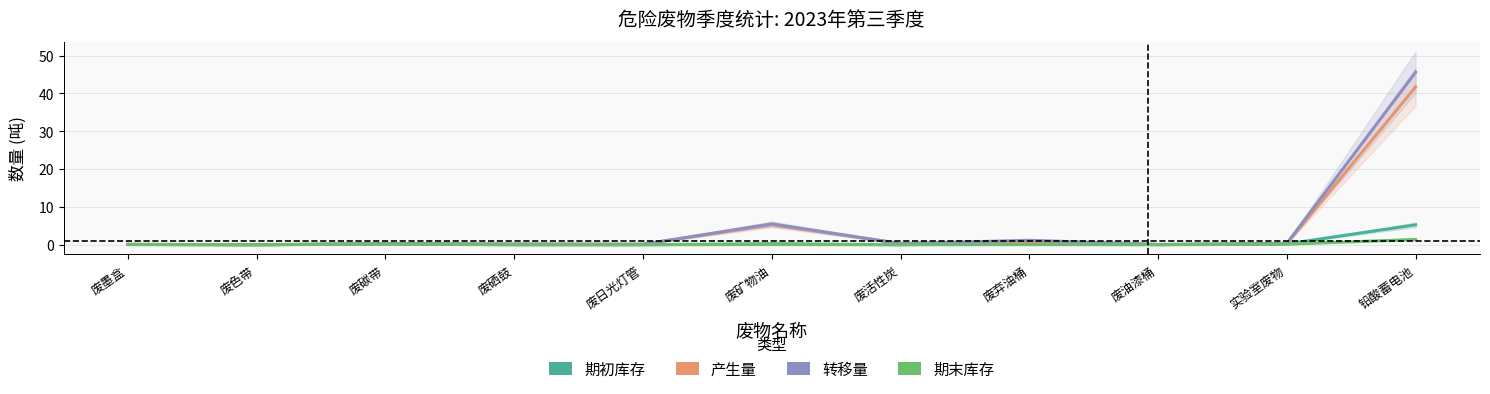

True or false: 产生量 and 期末库存 intersect in this chart.

False